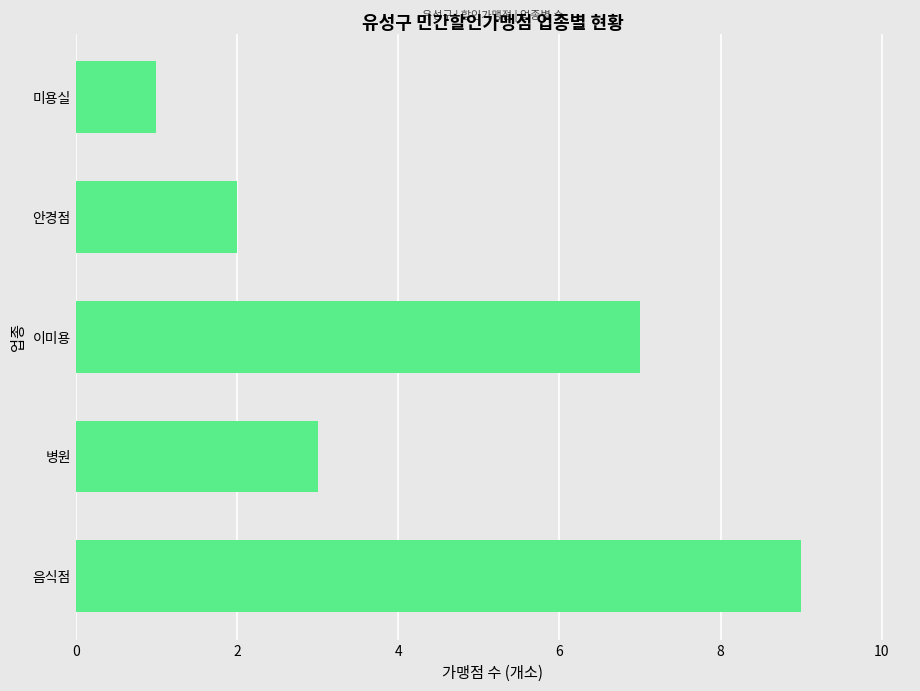

Rank the categories by value from highest to lowest.

음식점, 이미용, 병원, 안경점, 미용실